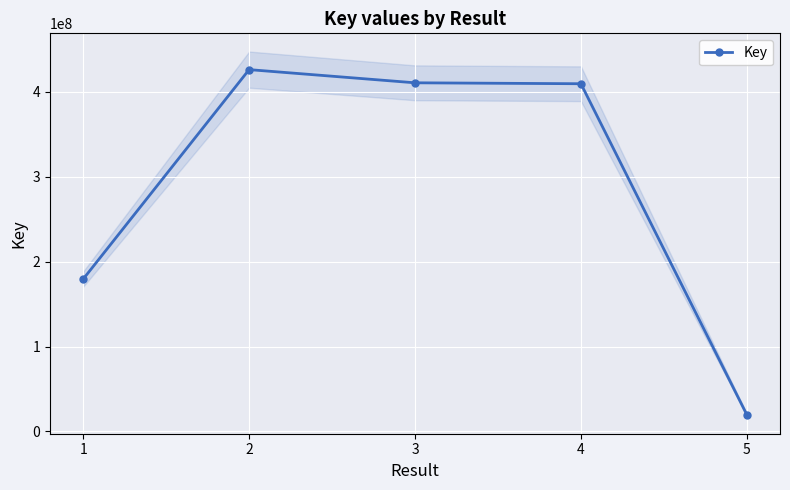

Rank the categories by value from highest to lowest.

2, 3, 4, 1, 5